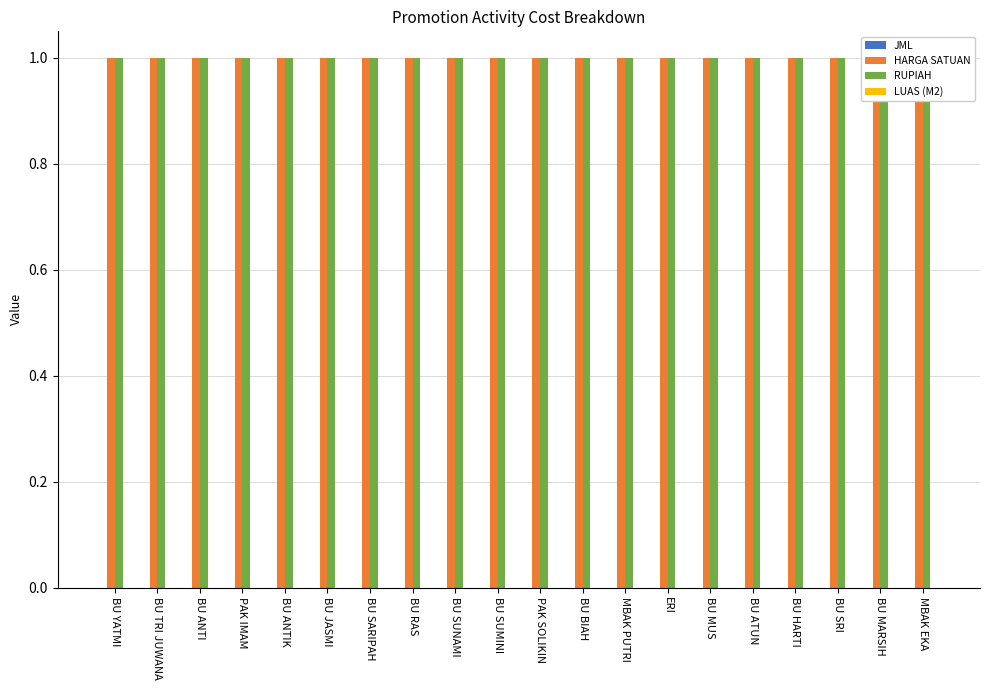

What are all the series names shown in the legend?

JML, HARGA SATUAN, RUPIAH, LUAS (M2)